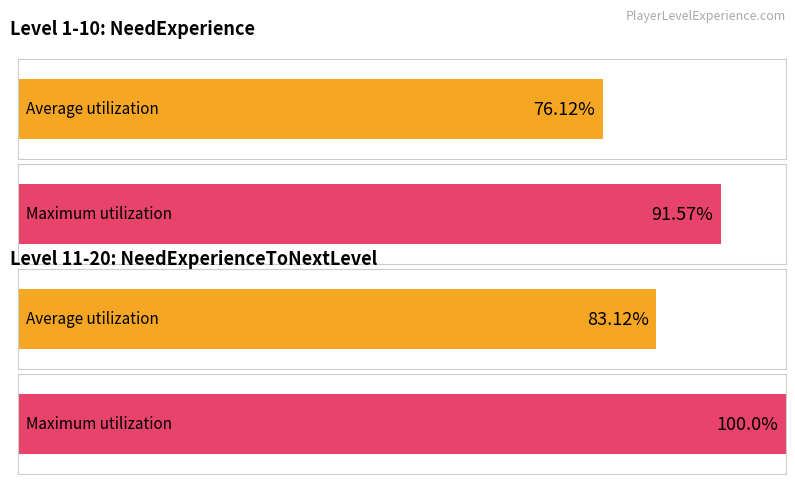

Is it true that the value at 20 is 1333?

False